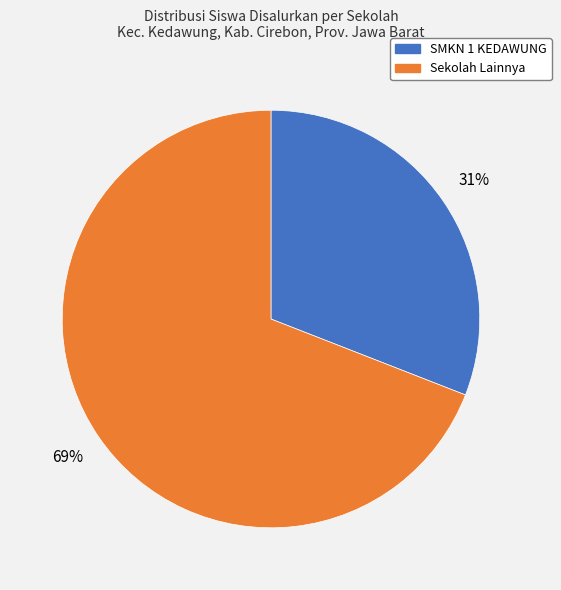

Which category has the biggest portion of the pie?

Sekolah Lainnya